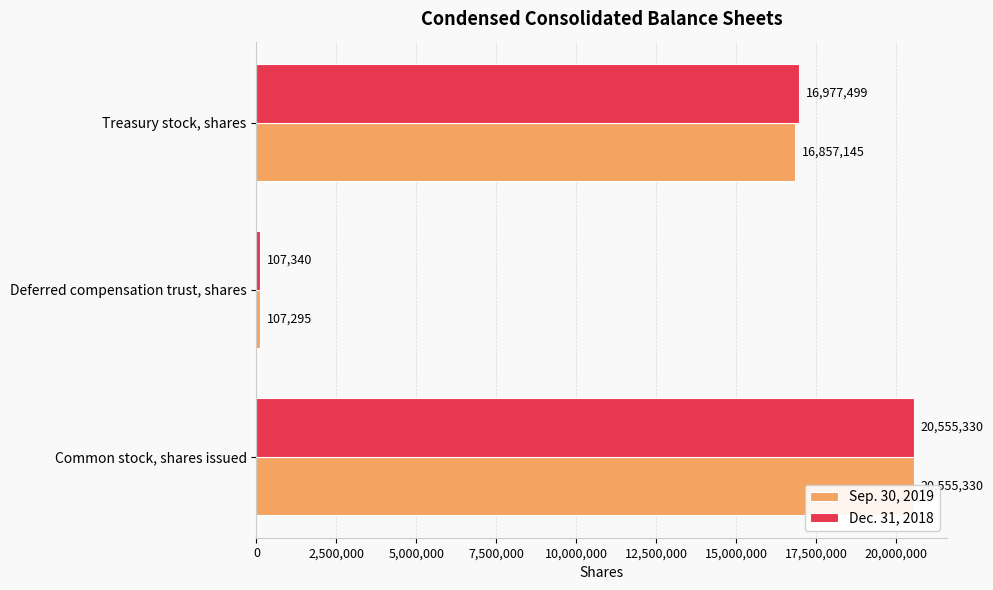

What is the value of the Sep. 30, 2019 bar at the 3rd from the left?

16857145